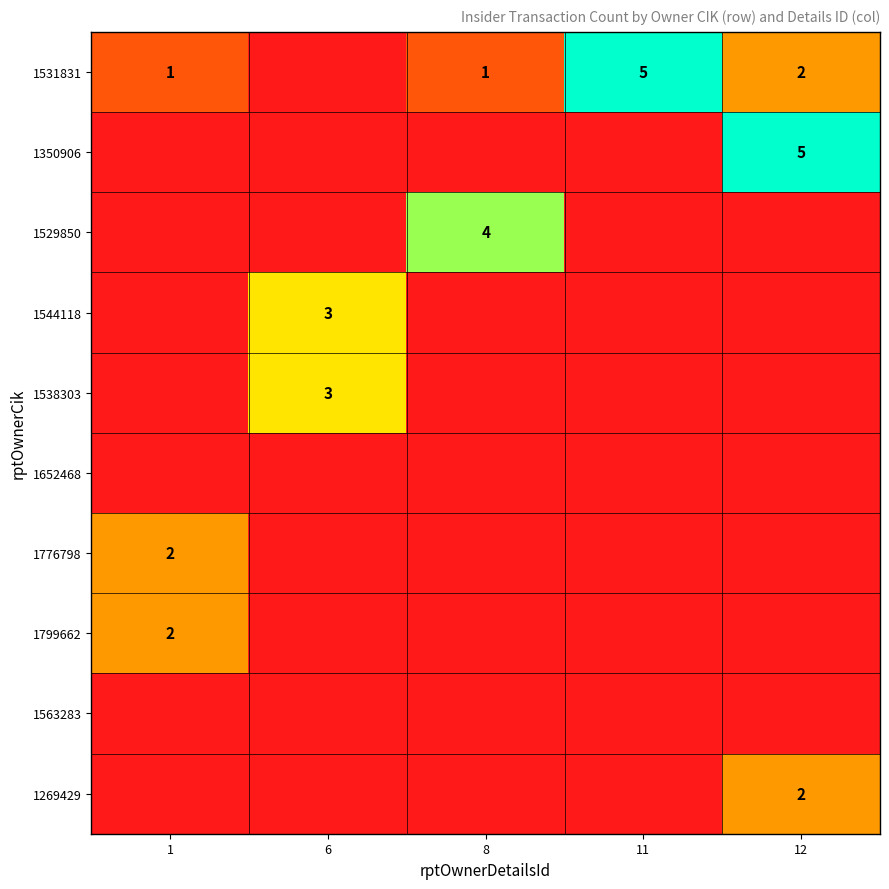

The 1531831 series shows 2 at 12. True or false?

True